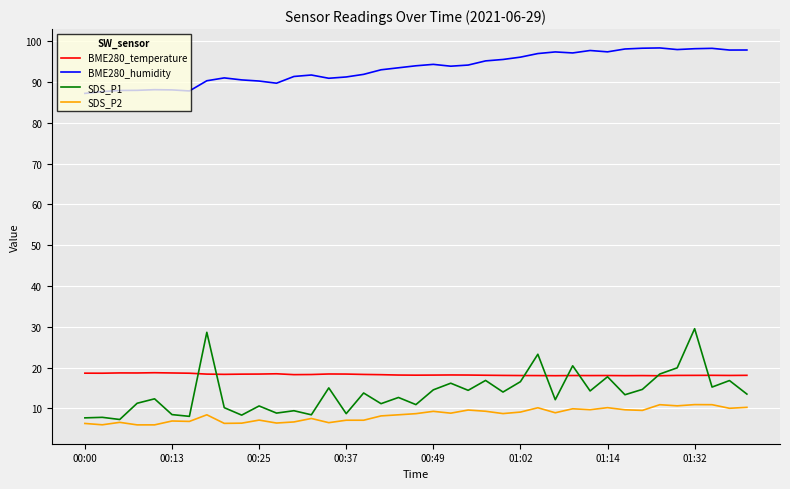

Which series has the largest total across all categories?

BME280_humidity